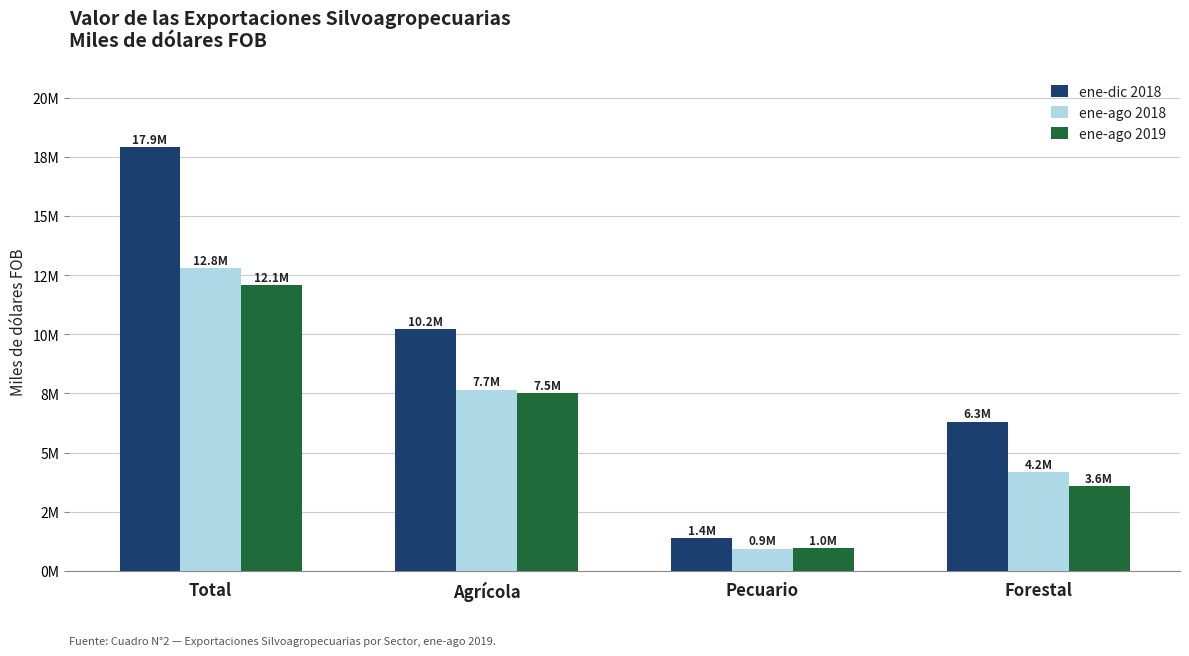

What are all the series names shown in the legend?

ene-dic 2018, ene-ago 2018, ene-ago 2019